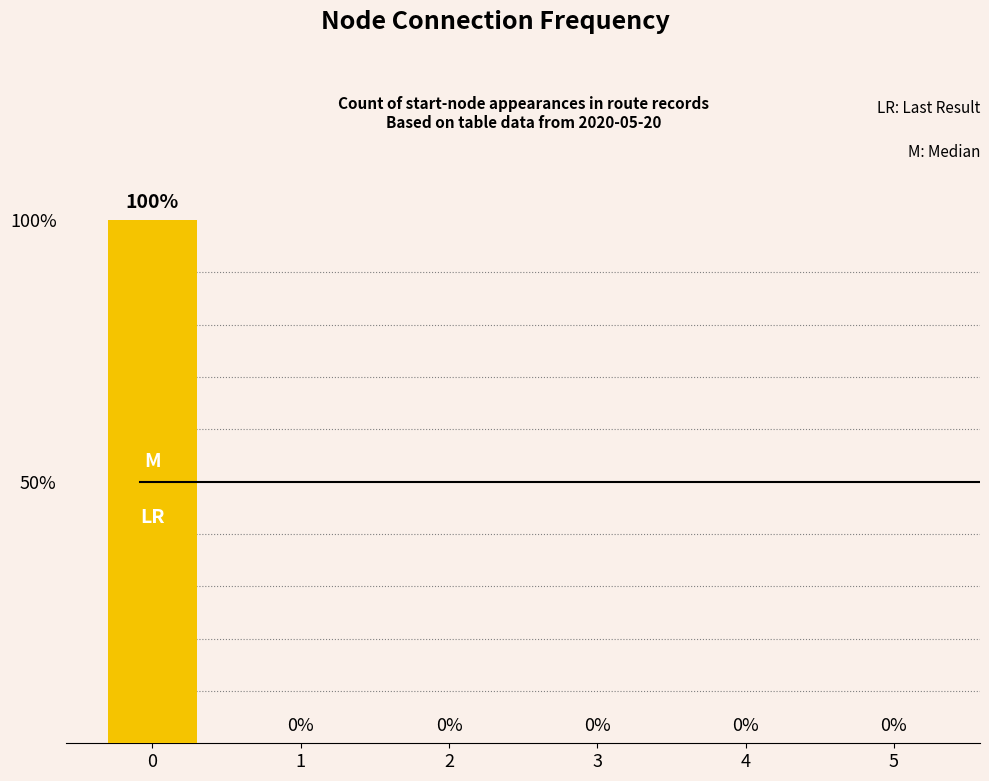

What is the average value?

17